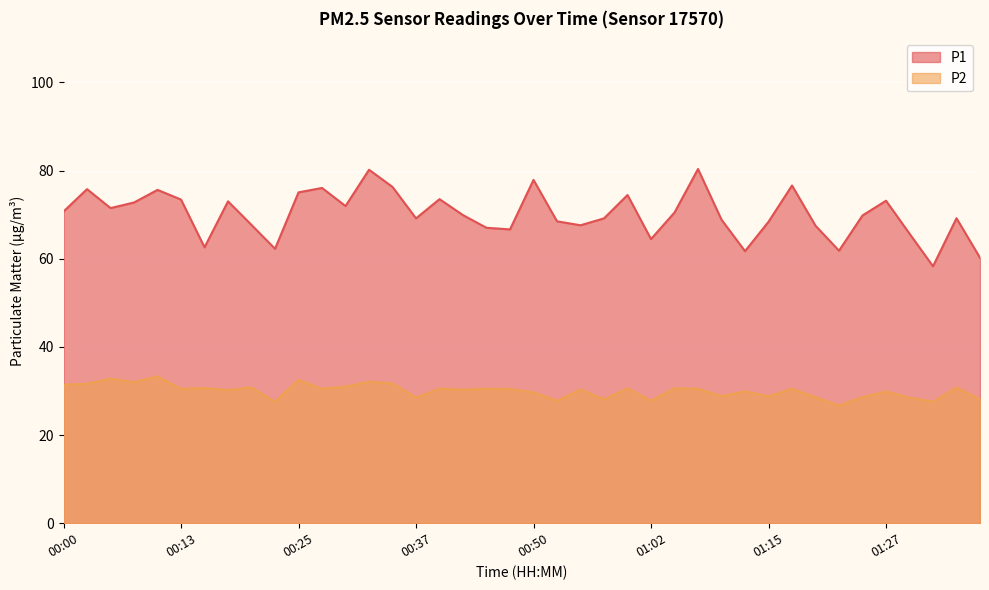

True or false: P2 and P1 intersect in this chart.

False